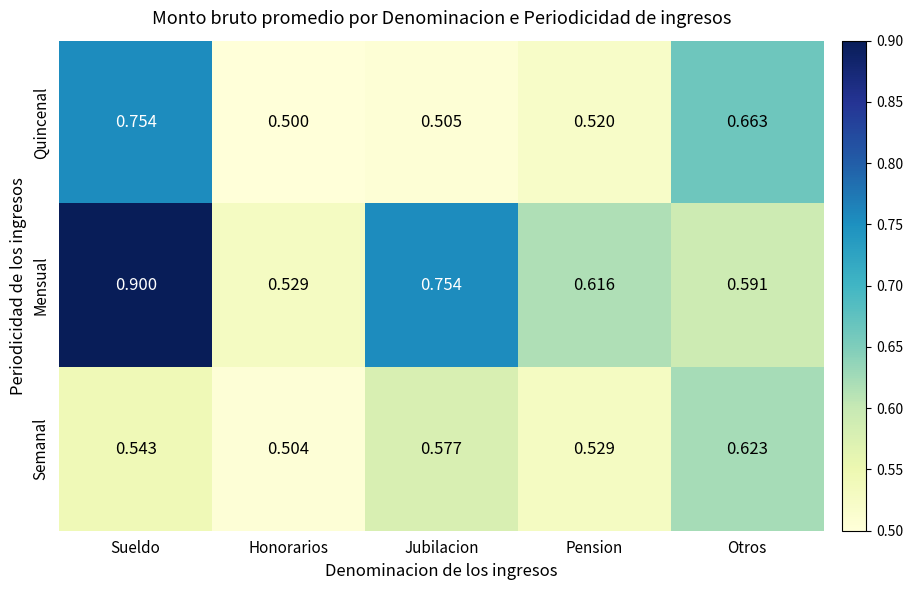

List the series in order of their overall mean, highest first.

Mensual, Quincenal, Semanal